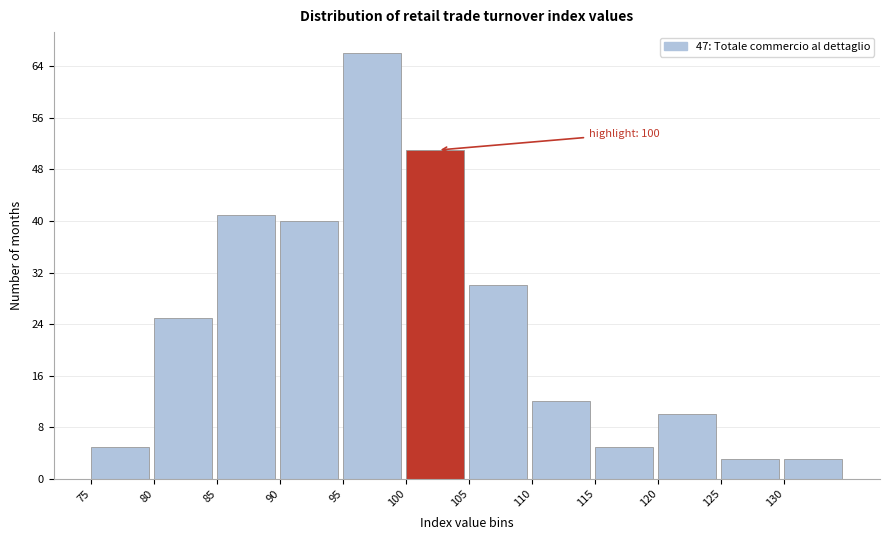

Over which range of the x-axis is the bar tallest?

95 to 100